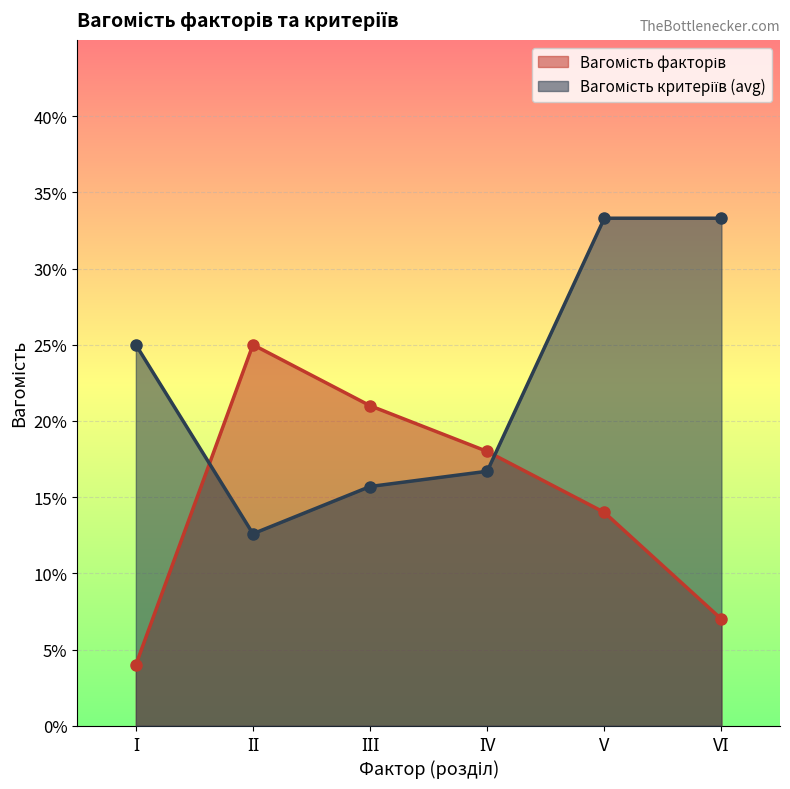

Which series changed the most between І and ІV?

Вагомість факторів